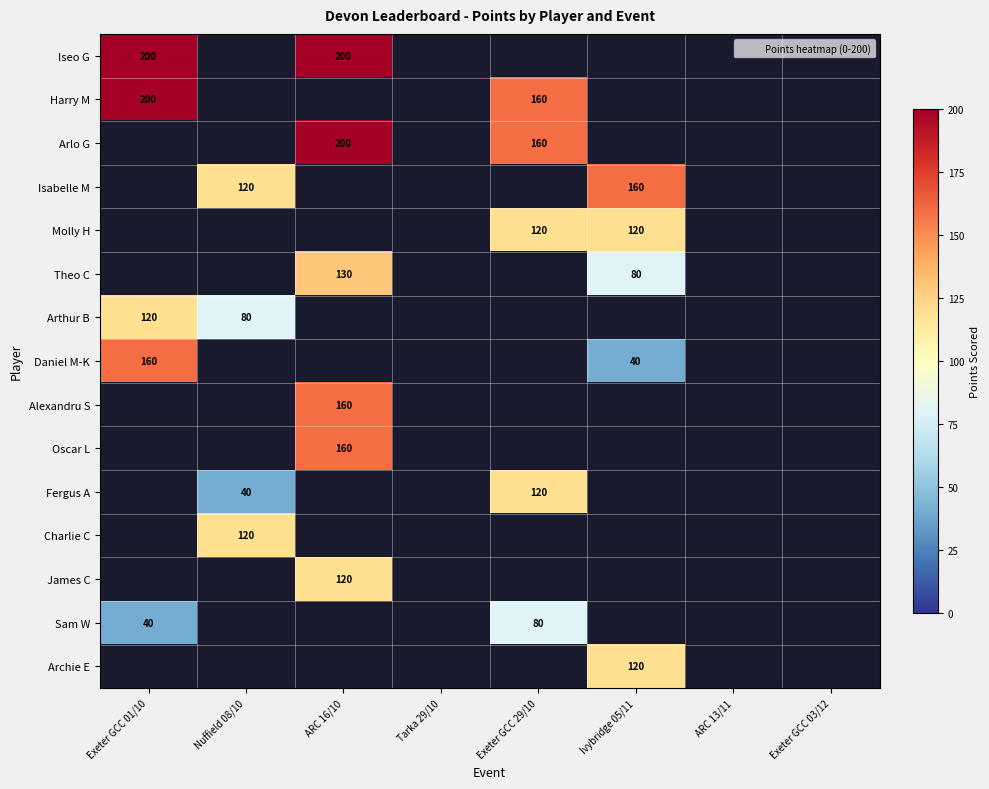

What is the minimum value shown in the chart?

40.0